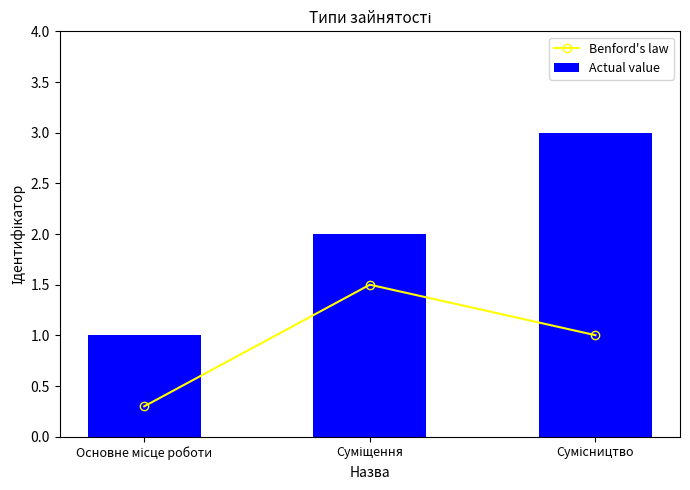

What is the average value of the Benford's law series?

0.9